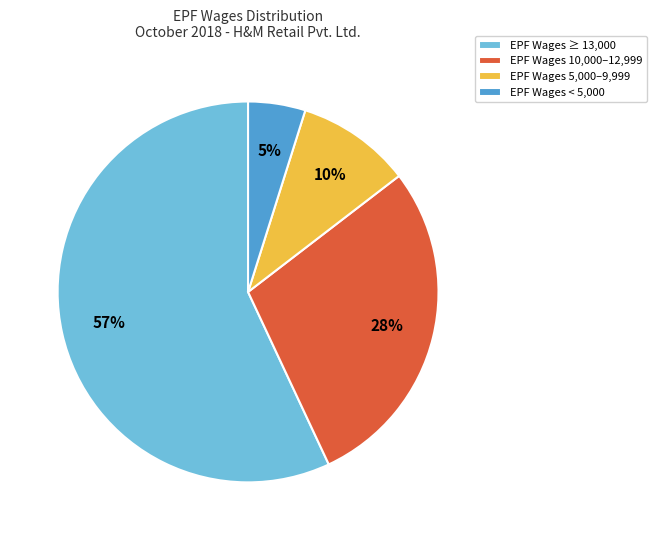

Which slice represents more than half of the pie?

EPF Wages ≥ 13,000